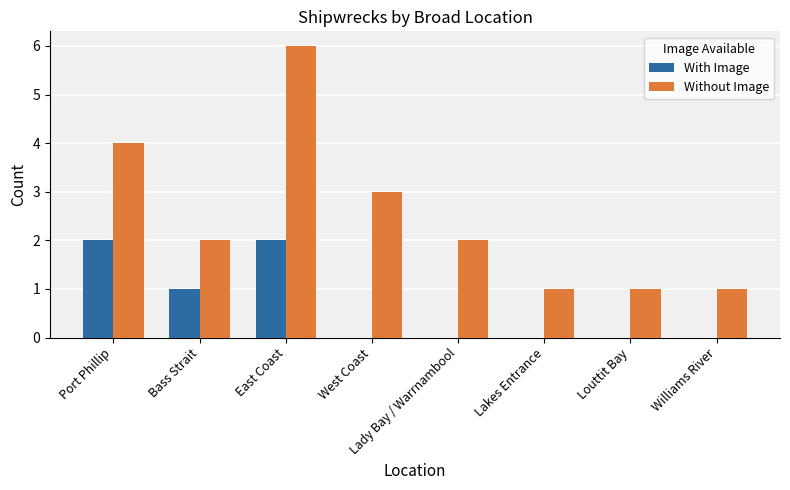

What is the greatest value displayed?

6